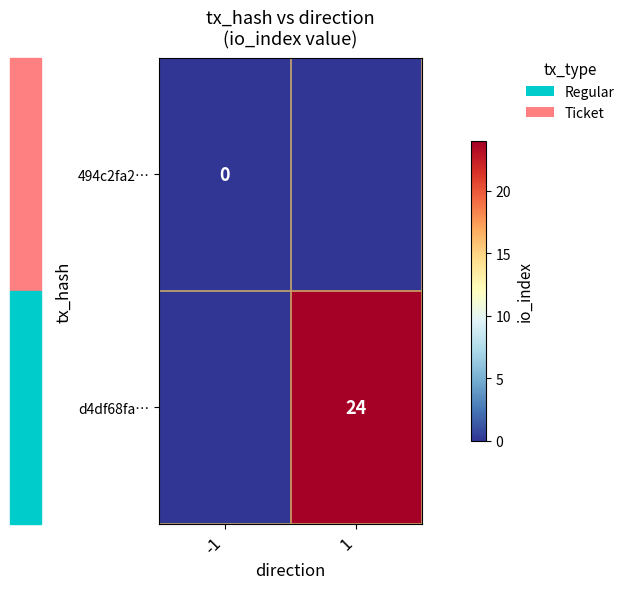

The value of d4df68fa… at 1 is 24. True or false?

True